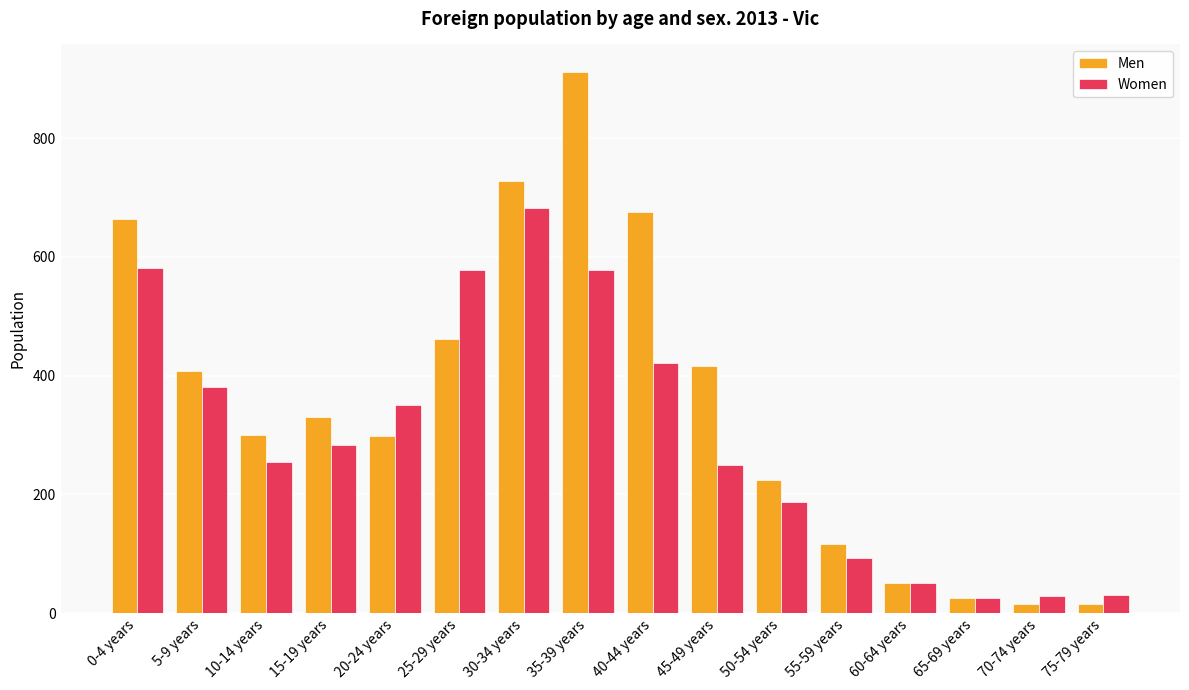

How many data points in Women are less than 284?

8